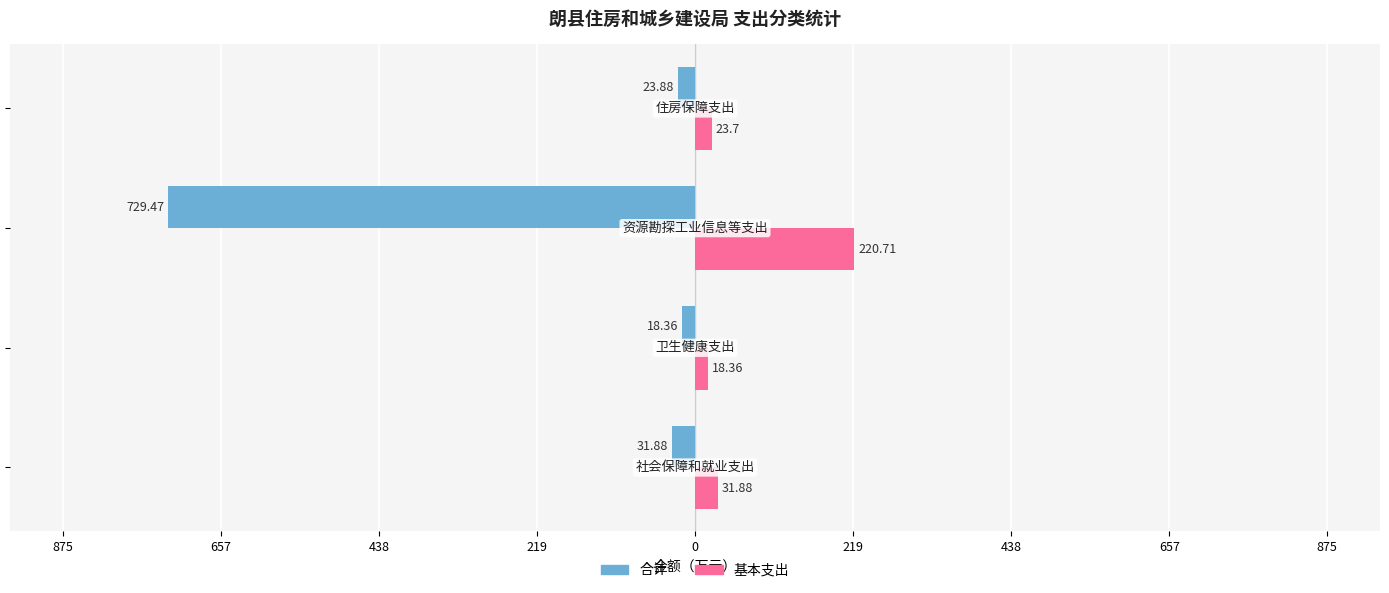

Which series has the widest spread of values?

合计